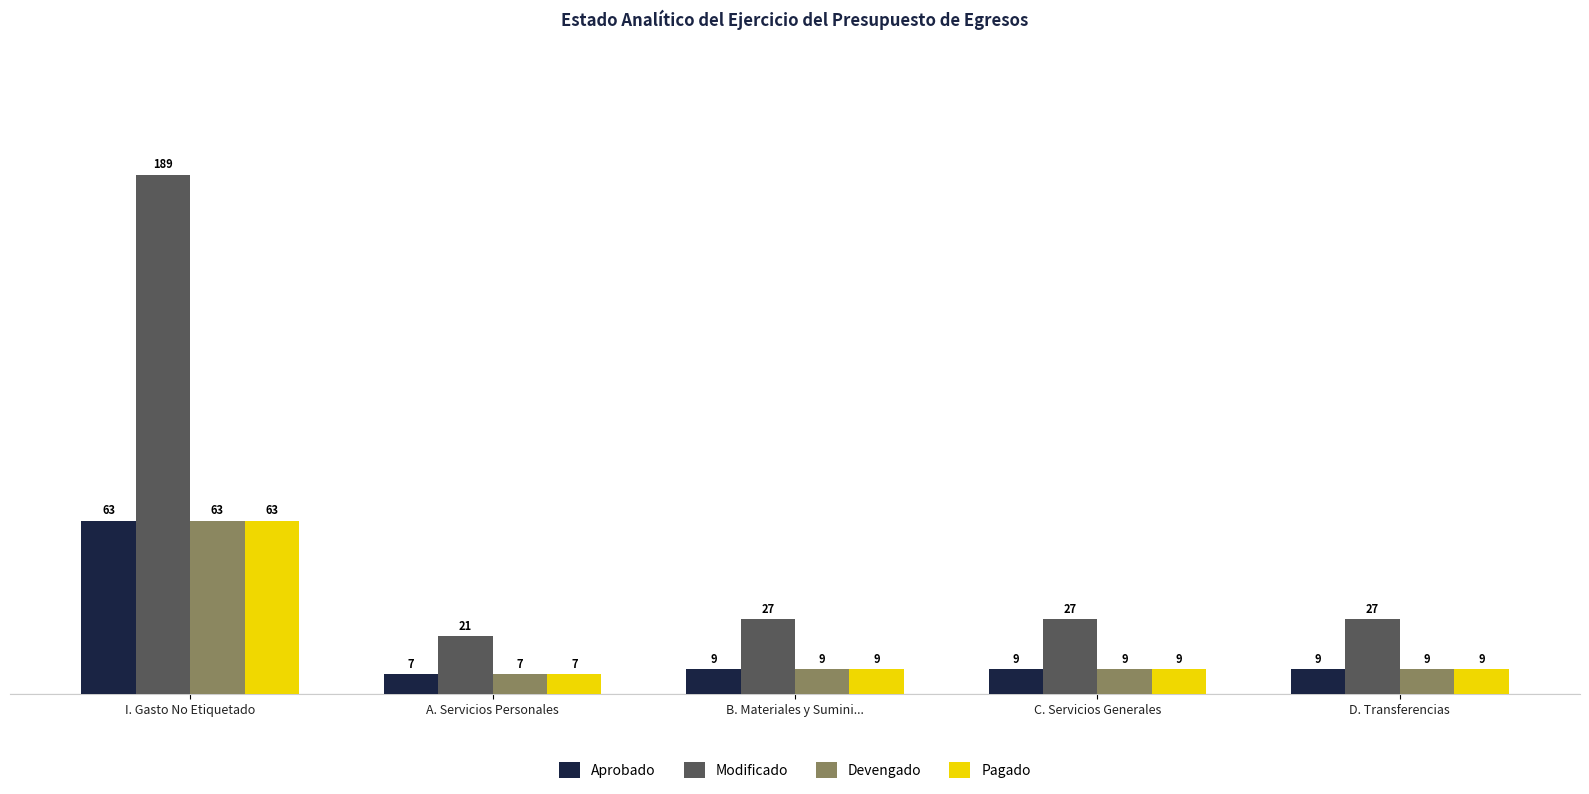

How many groups of bars are there?

5